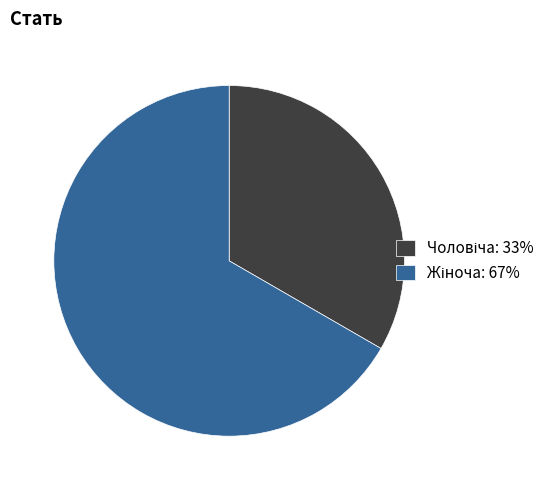

Is there any slice that represents more than half of the pie?

Yes